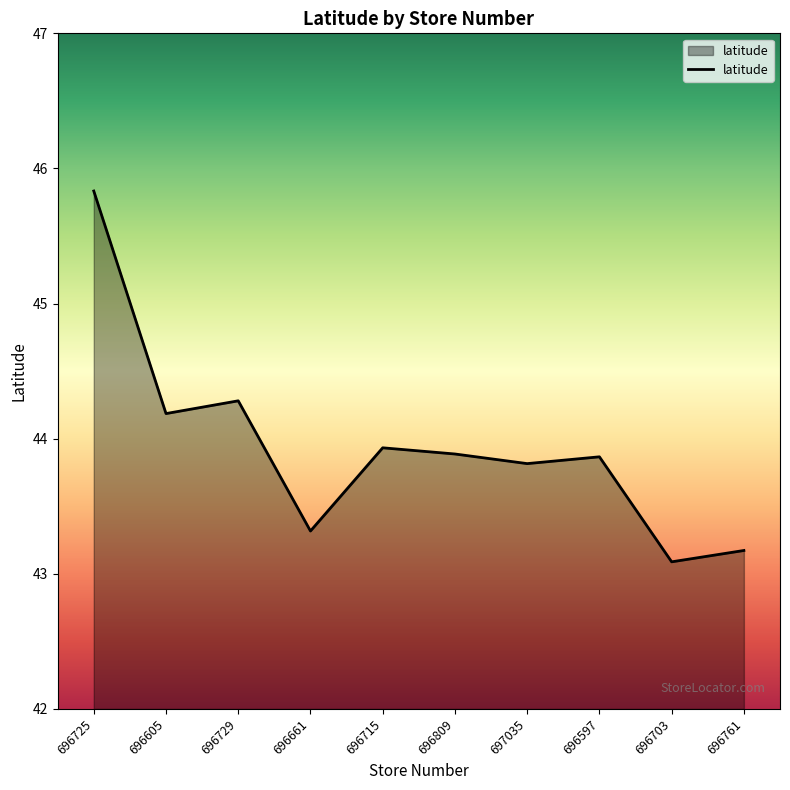

How many categories are shown in the chart?

10